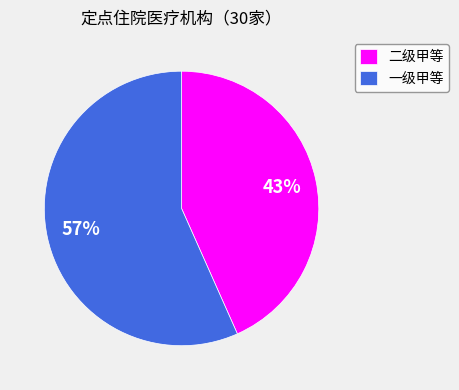

What is the largest slice in the pie chart?

一级甲等